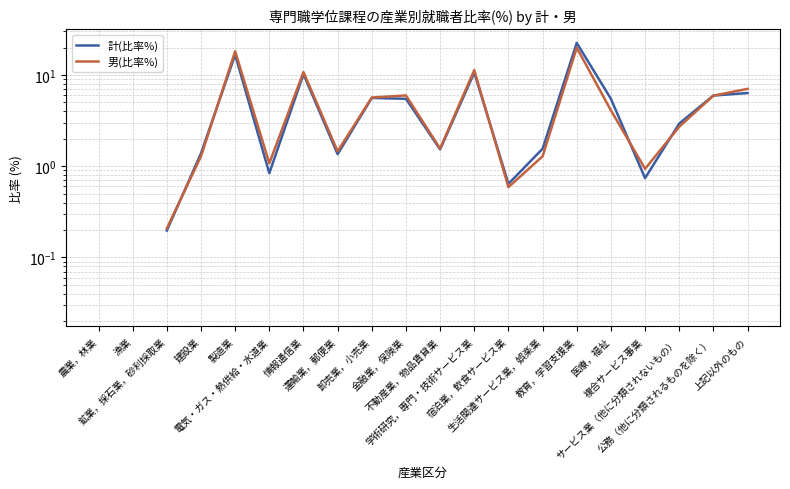

What are all the series names shown in the legend?

計(比率%), 男(比率%)